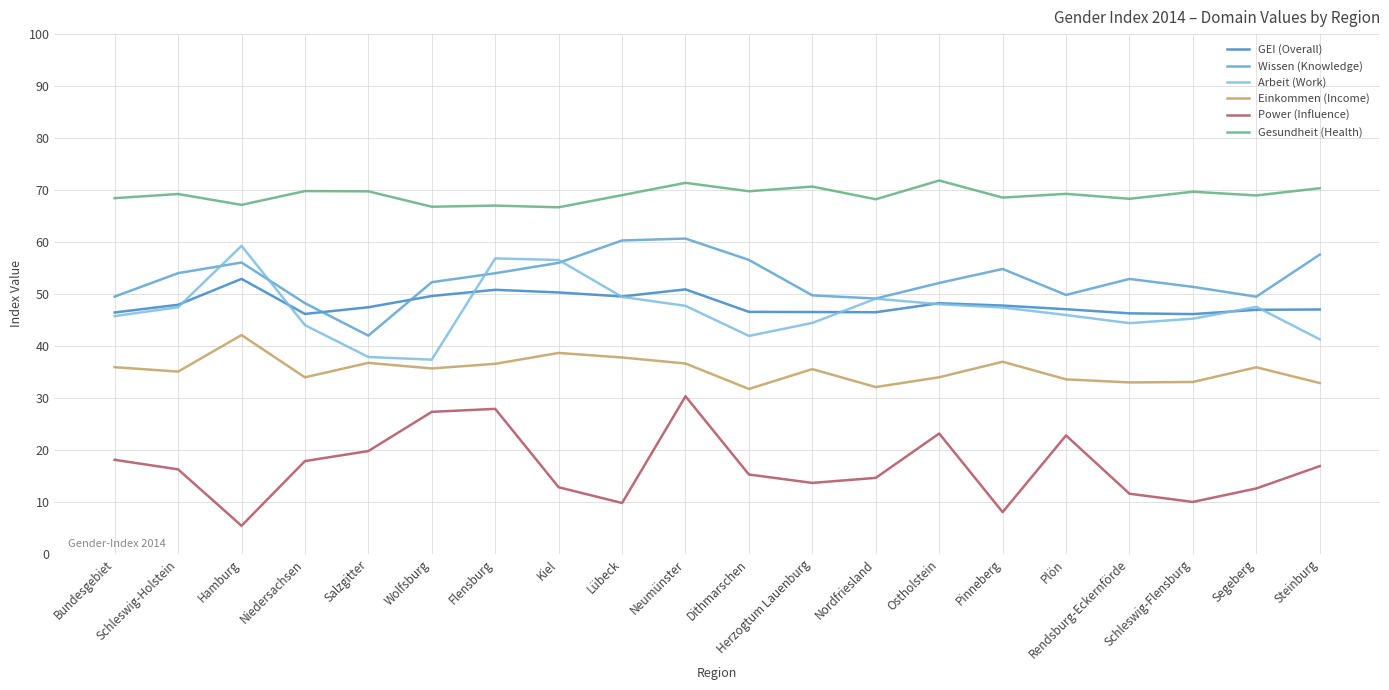

At Hamburg, list the series in order from smallest to largest.

Power (Influence), Einkommen (Income), GEI (Overall), Wissen (Knowledge), Arbeit (Work), Gesundheit (Health)